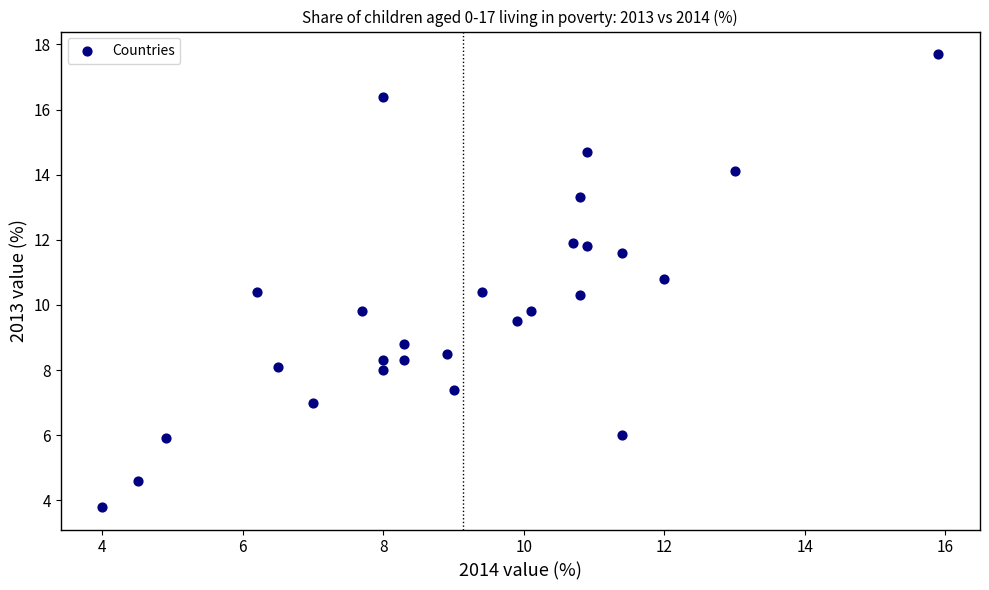

What is the range of X values (max minus min)?

11.9